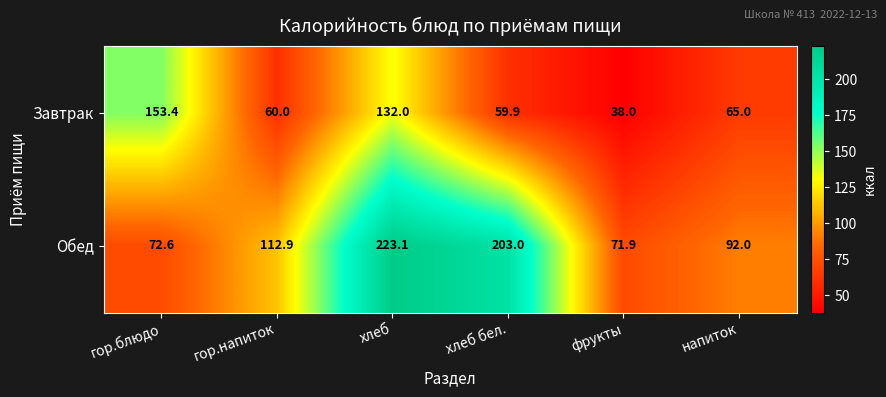

How many categories are shown in the chart?

6